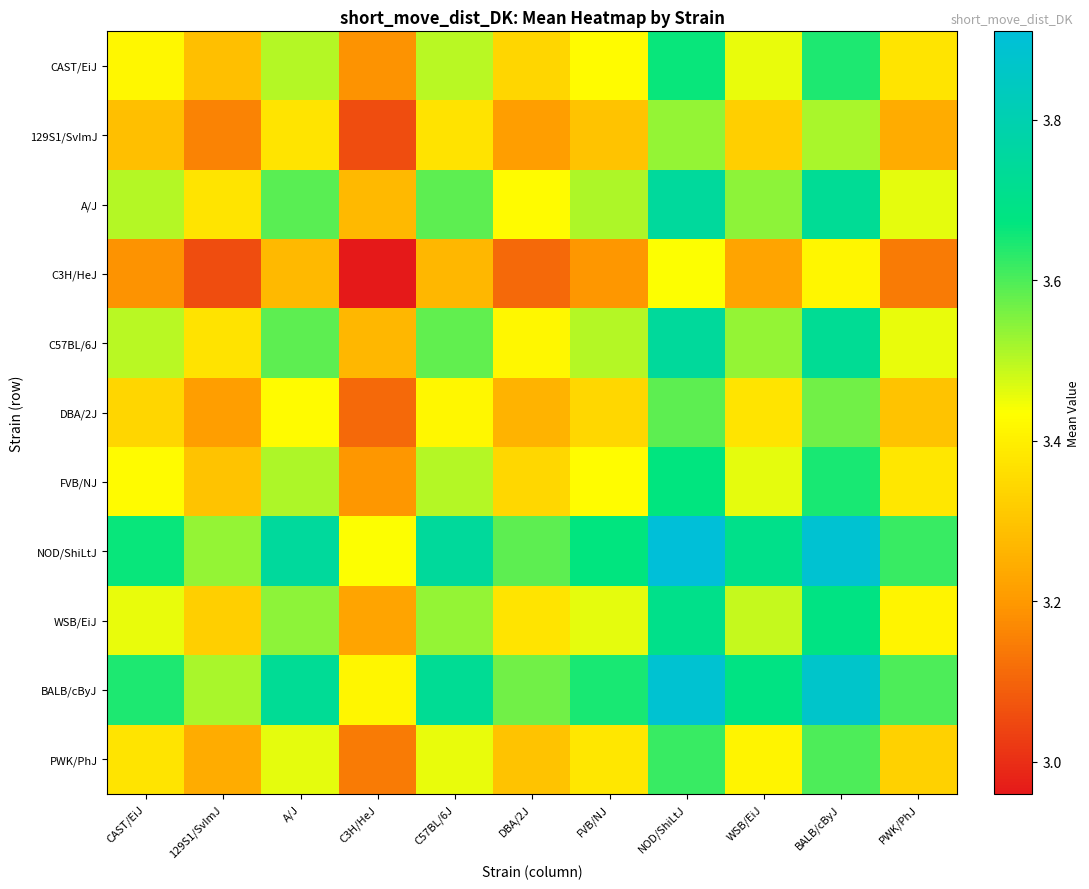

Reading left to right, transcribe all the data shown in this chart.

CAST/EiJ: CAST/EiJ=3.4	129S1/SvImJ=3.3	A/J=3.5	C3H/HeJ=3.2	C57BL/6J=3.5	DBA/2J=3.3	FVB/NJ=3.4	NOD/ShiLtJ=3.7	WSB/EiJ=3.5	BALB/cByJ=3.6	PWK/PhJ=3.4
129S1/SvImJ: CAST/EiJ=3.3	129S1/SvImJ=3.2	A/J=3.4	C3H/HeJ=3.1	C57BL/6J=3.4	DBA/2J=3.2	FVB/NJ=3.3	NOD/ShiLtJ=3.5	WSB/EiJ=3.3	BALB/cByJ=3.5	PWK/PhJ=3.2
A/J: CAST/EiJ=3.5	129S1/SvImJ=3.4	A/J=3.6	C3H/HeJ=3.3	C57BL/6J=3.6	DBA/2J=3.4	FVB/NJ=3.5	NOD/ShiLtJ=3.8	WSB/EiJ=3.5	BALB/cByJ=3.7	PWK/PhJ=3.5
C3H/HeJ: CAST/EiJ=3.2	129S1/SvImJ=3.1	A/J=3.3	C3H/HeJ=3.0	C57BL/6J=3.3	DBA/2J=3.1	FVB/NJ=3.2	NOD/ShiLtJ=3.4	WSB/EiJ=3.2	BALB/cByJ=3.4	PWK/PhJ=3.1
C57BL/6J: CAST/EiJ=3.5	129S1/SvImJ=3.4	A/J=3.6	C3H/HeJ=3.3	C57BL/6J=3.6	DBA/2J=3.4	FVB/NJ=3.5	NOD/ShiLtJ=3.7	WSB/EiJ=3.5	BALB/cByJ=3.7	PWK/PhJ=3.5
DBA/2J: CAST/EiJ=3.3	129S1/SvImJ=3.2	A/J=3.4	C3H/HeJ=3.1	C57BL/6J=3.4	DBA/2J=3.3	FVB/NJ=3.3	NOD/ShiLtJ=3.6	WSB/EiJ=3.4	BALB/cByJ=3.6	PWK/PhJ=3.3
FVB/NJ: CAST/EiJ=3.4	129S1/SvImJ=3.3	A/J=3.5	C3H/HeJ=3.2	C57BL/6J=3.5	DBA/2J=3.3	FVB/NJ=3.4	NOD/ShiLtJ=3.7	WSB/EiJ=3.5	BALB/cByJ=3.7	PWK/PhJ=3.4
NOD/ShiLtJ: CAST/EiJ=3.7	129S1/SvImJ=3.5	A/J=3.8	C3H/HeJ=3.4	C57BL/6J=3.7	DBA/2J=3.6	FVB/NJ=3.7	NOD/ShiLtJ=3.9	WSB/EiJ=3.7	BALB/cByJ=3.9	PWK/PhJ=3.6
WSB/EiJ: CAST/EiJ=3.5	129S1/SvImJ=3.3	A/J=3.5	C3H/HeJ=3.2	C57BL/6J=3.5	DBA/2J=3.4	FVB/NJ=3.5	NOD/ShiLtJ=3.7	WSB/EiJ=3.5	BALB/cByJ=3.7	PWK/PhJ=3.4
BALB/cByJ: CAST/EiJ=3.6	129S1/SvImJ=3.5	A/J=3.7	C3H/HeJ=3.4	C57BL/6J=3.7	DBA/2J=3.6	FVB/NJ=3.7	NOD/ShiLtJ=3.9	WSB/EiJ=3.7	BALB/cByJ=3.9	PWK/PhJ=3.6
PWK/PhJ: CAST/EiJ=3.4	129S1/SvImJ=3.2	A/J=3.5	C3H/HeJ=3.1	C57BL/6J=3.5	DBA/2J=3.3	FVB/NJ=3.4	NOD/ShiLtJ=3.6	WSB/EiJ=3.4	BALB/cByJ=3.6	PWK/PhJ=3.3